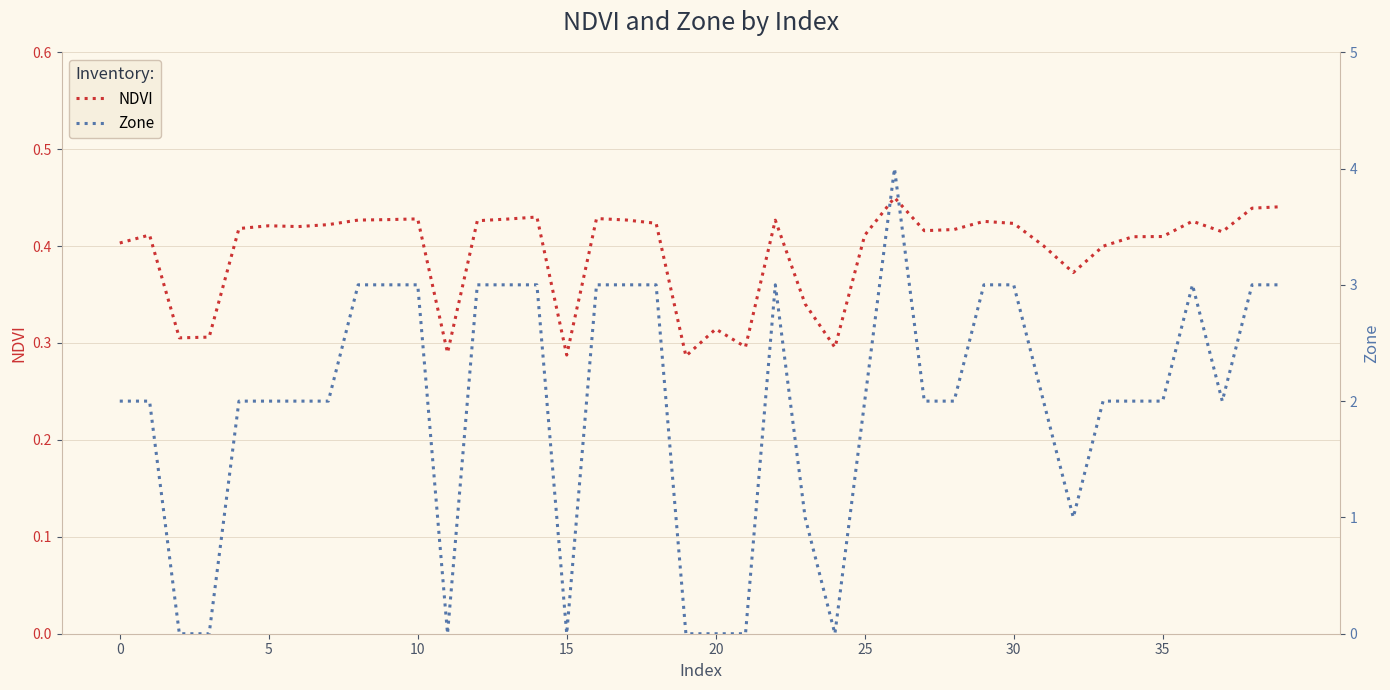

What is the approximate value of NDVI at 25?

0.4